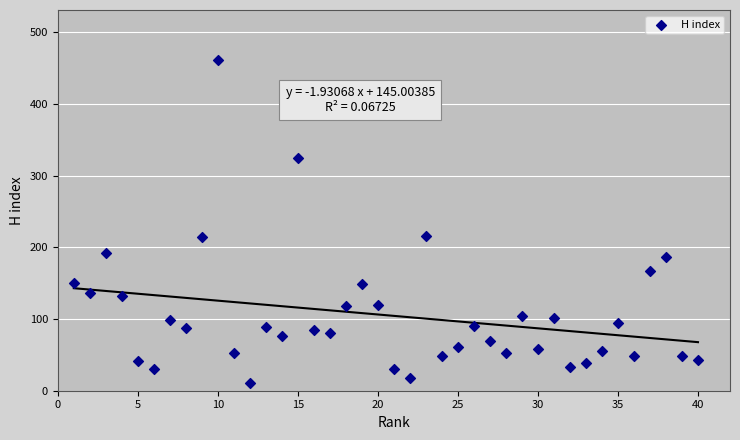

What is the range of X values (max minus min)?

39